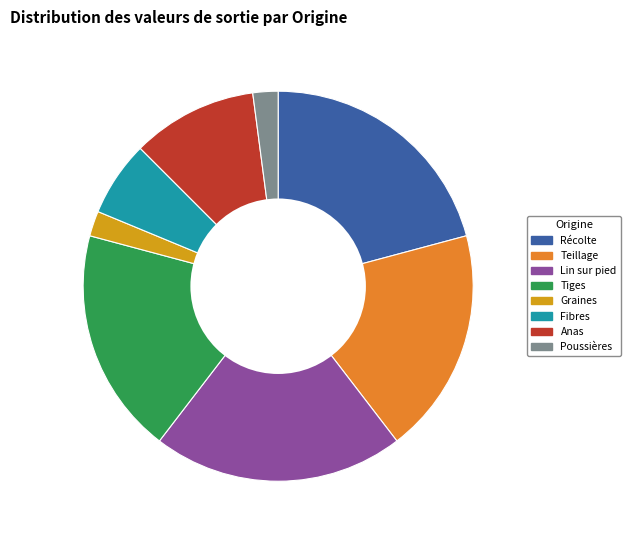

How many segments does this pie chart have?

8